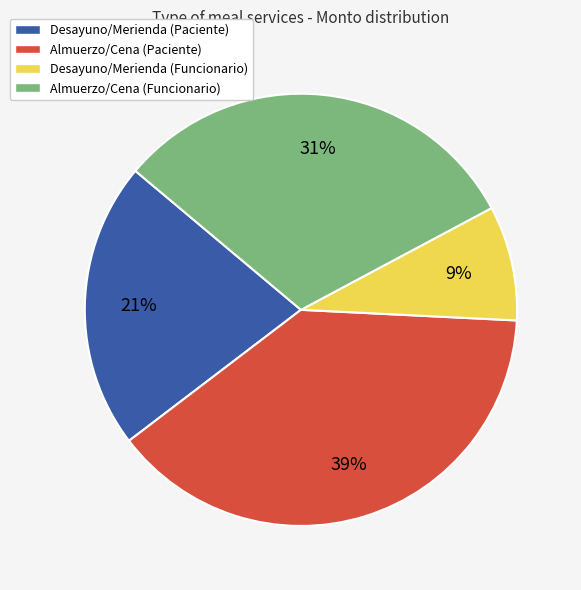

To the nearest percent, what is the average slice percentage?

25%